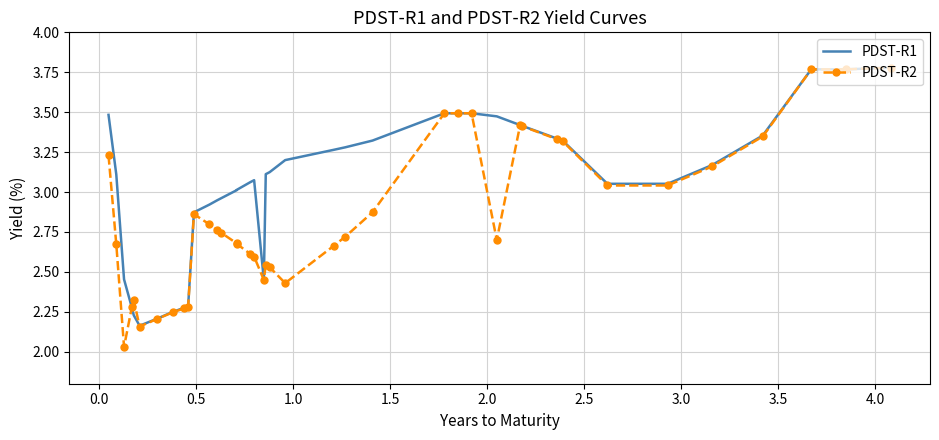

Which series has the widest spread of values?

PDST-R2